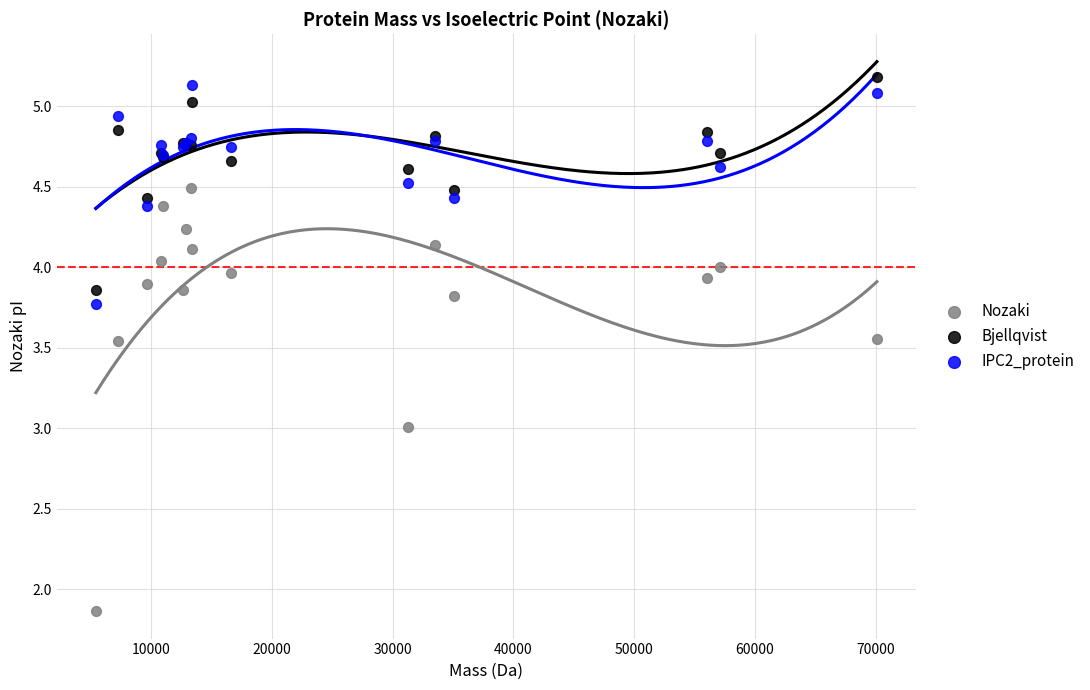

What is the X range (max minus min) for the scatter plot?

64695.3